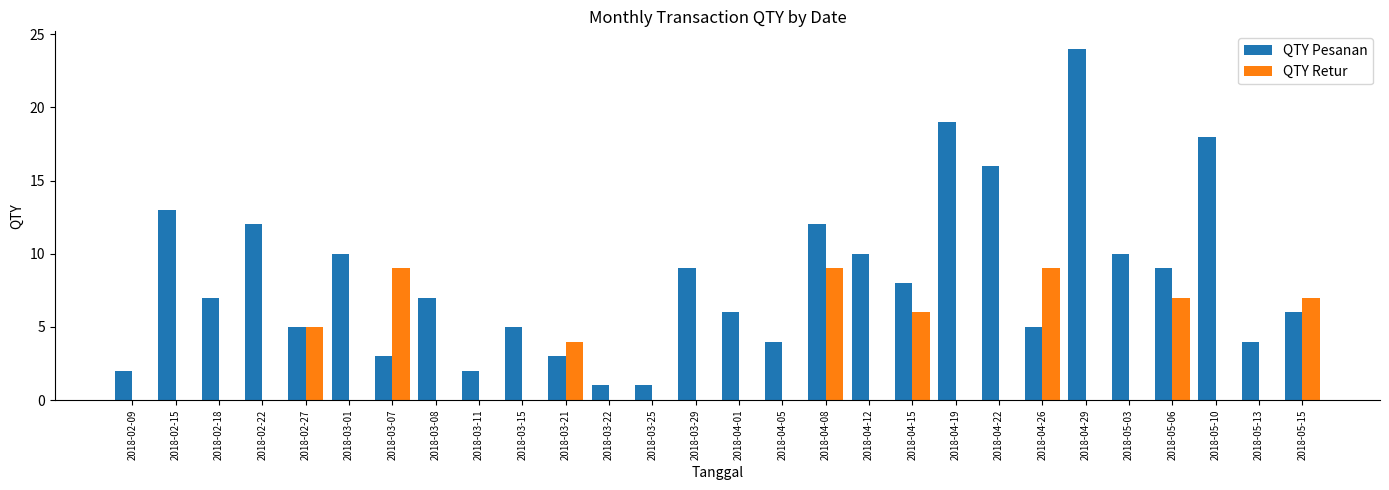

Which series changed the most between 2018-03-11 and 2018-05-15?

QTY Retur